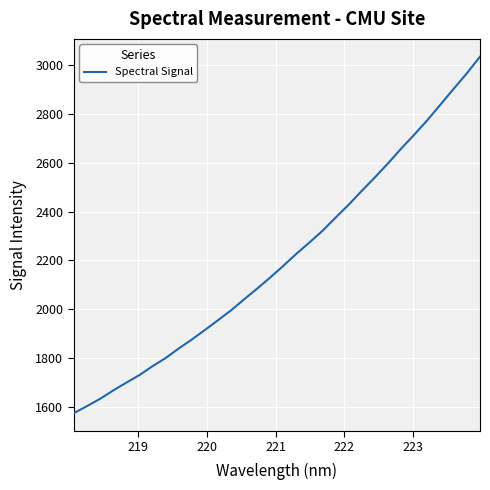

What is the smallest value displayed?

1573.6